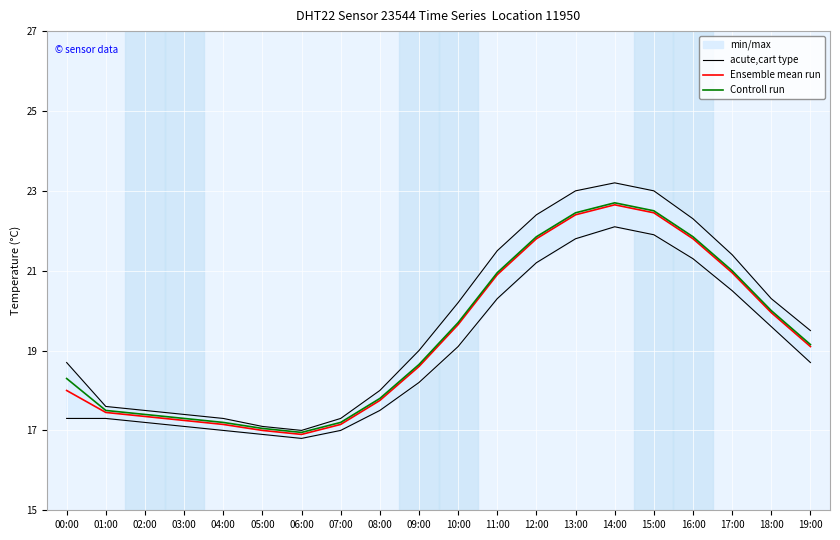

Reading left to right, extract all data points from this chart.

acute,cart type: 00:00=18.7	01:00=17.6	02:00=17.5	03:00=17.4	04:00=17.3	05:00=17.1	06:00=17.0	07:00=17.3	08:00=18.0	09:00=19.0	10:00=20.2	11:00=21.5	12:00=22.4	13:00=23.0	14:00=23.2	15:00=23.0	16:00=22.3	17:00=21.4	18:00=20.3	19:00=19.5
Ensemble mean run: 00:00=18.0	01:00=17.4	02:00=17.4	03:00=17.2	04:00=17.1	05:00=17.0	06:00=16.9	07:00=17.1	08:00=17.8	09:00=18.6	10:00=19.6	11:00=20.9	12:00=21.8	13:00=22.4	14:00=22.6	15:00=22.4	16:00=21.8	17:00=20.9	18:00=19.9	19:00=19.1
Controll run: 00:00=18.3	01:00=17.5	02:00=17.4	03:00=17.3	04:00=17.2	05:00=17.1	06:00=16.9	07:00=17.2	08:00=17.8	09:00=18.6	10:00=19.7	11:00=20.9	12:00=21.9	13:00=22.4	14:00=22.7	15:00=22.5	16:00=21.9	17:00=21.0	18:00=20.0	19:00=19.1